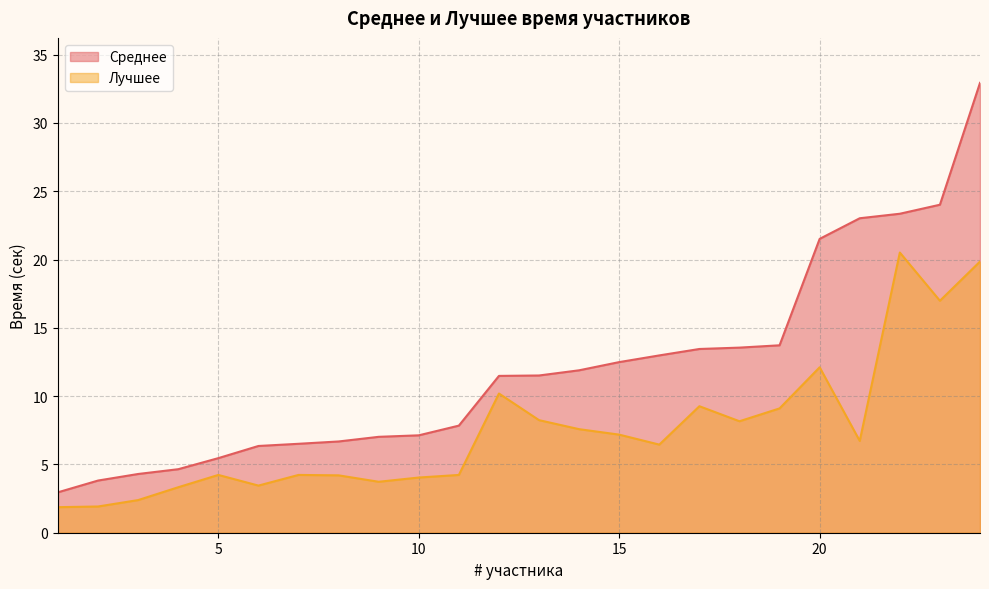

What is the difference between the highest and lowest values at 5?

1.2